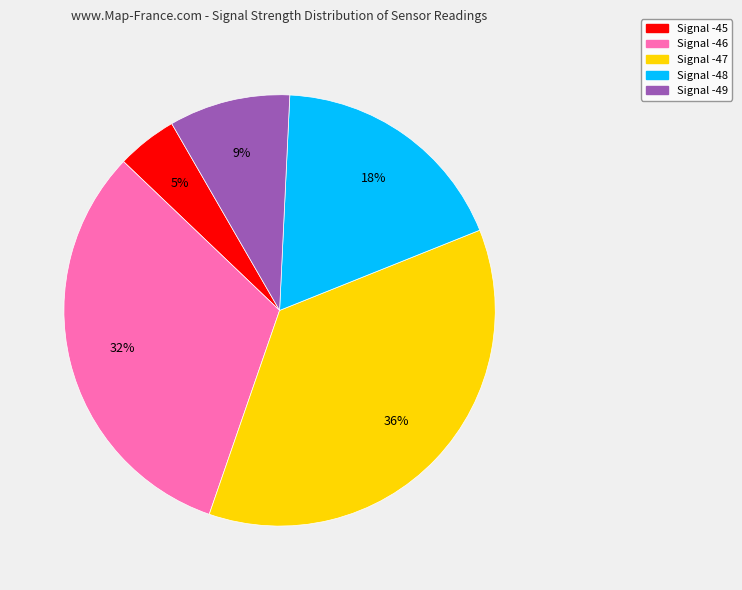

To the nearest percent, what is the average slice percentage?

20%